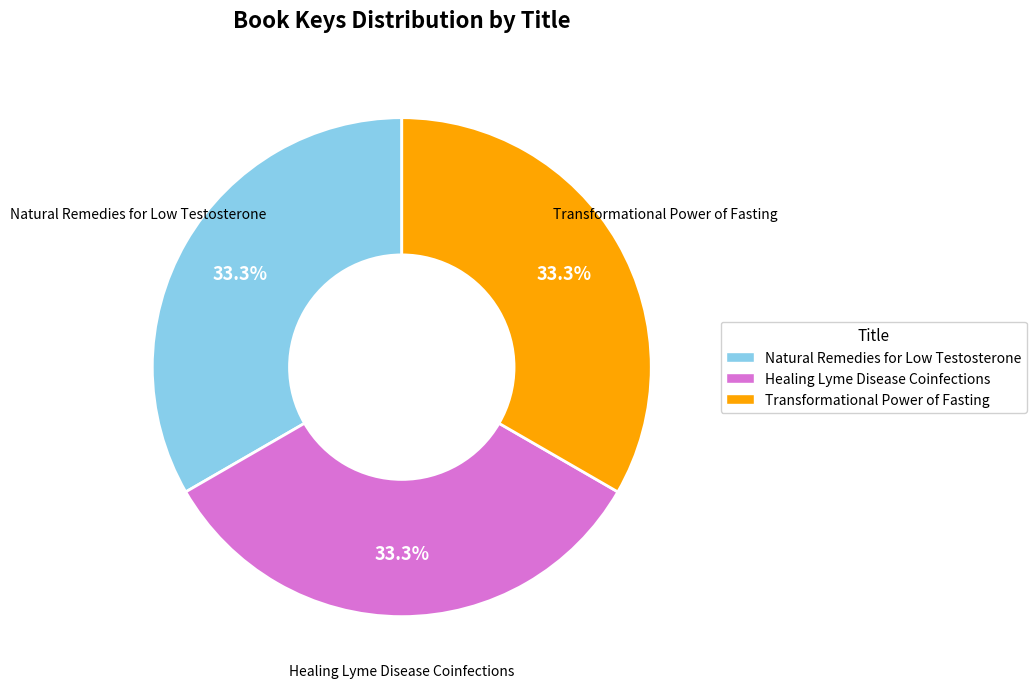

Count the number of slices in the pie.

3